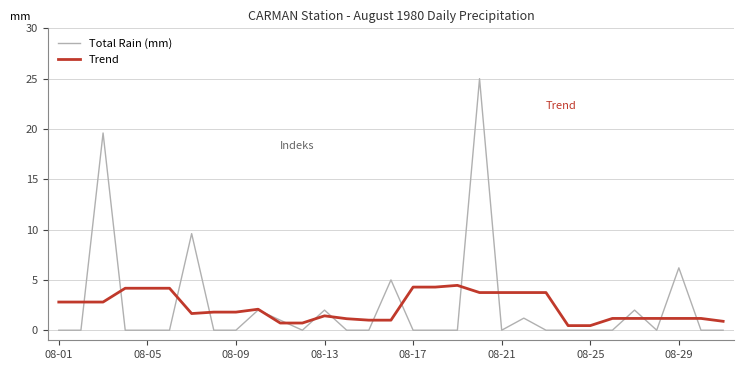

Rank the series by their maximum value, from highest to lowest.

Total Rain (mm), Trend